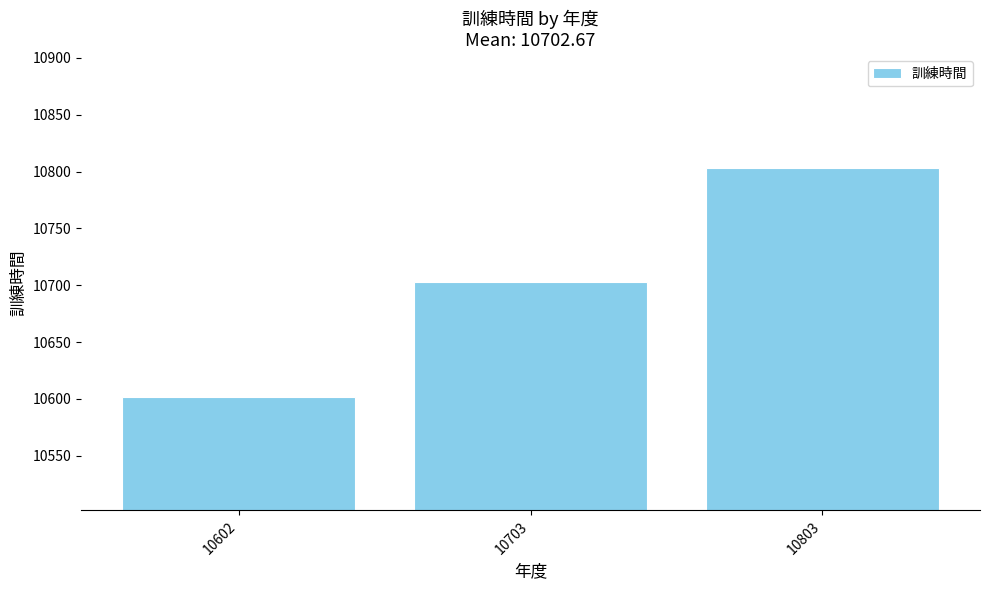

What is the difference between the maximum and minimum values?

201